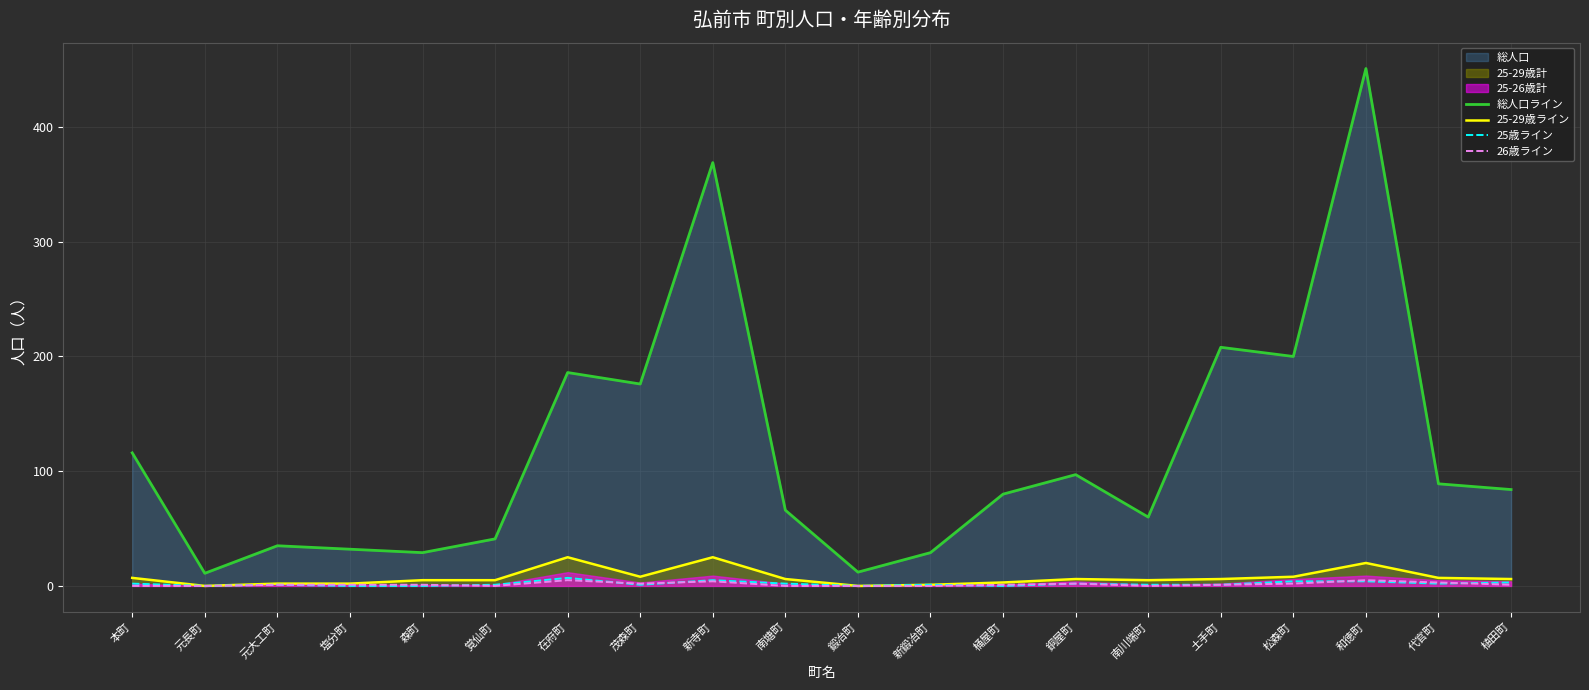

True or false: 25-29歳ライン and 26歳ライン cross at least once.

False